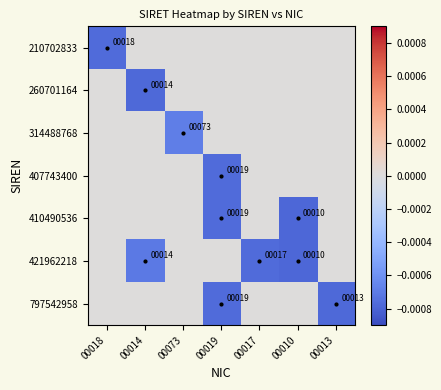

At which category does the chart reach its minimum across all series?

00010